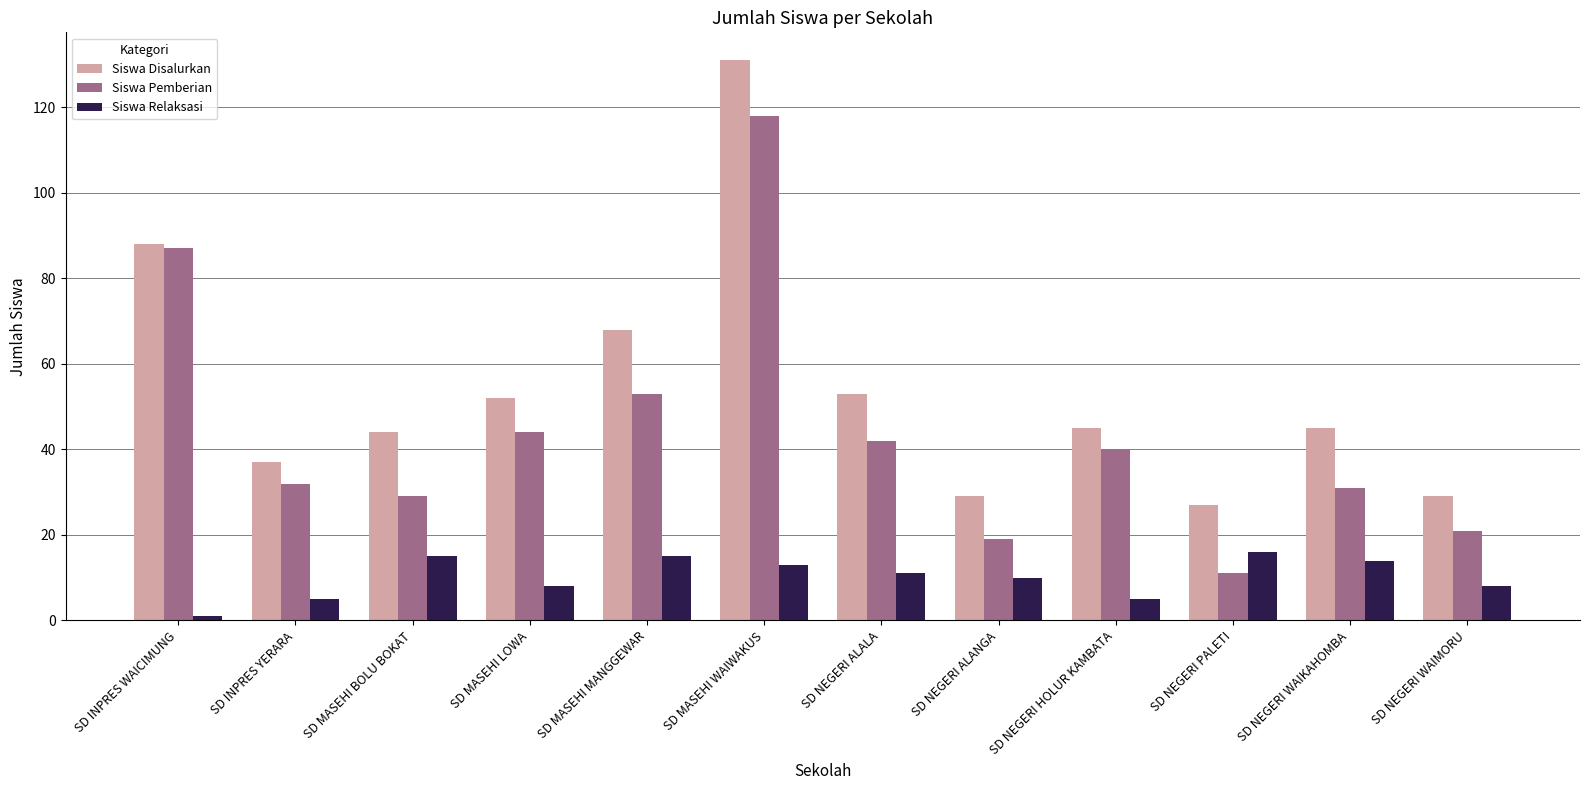

What is the difference between the maximum and minimum values in the Siswa Disalurkan series?

104